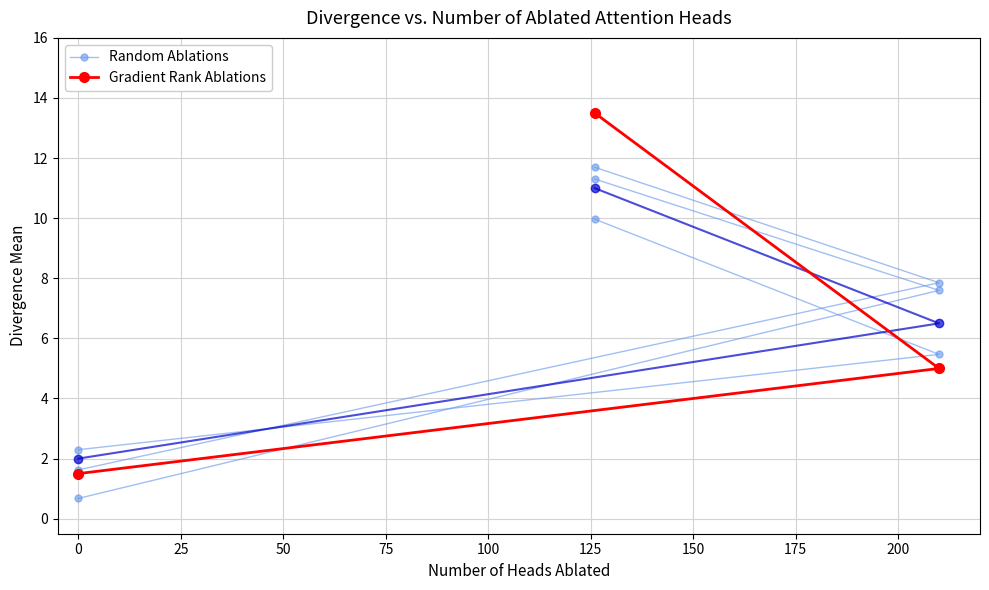

Between 0 and 50, which is larger?

50